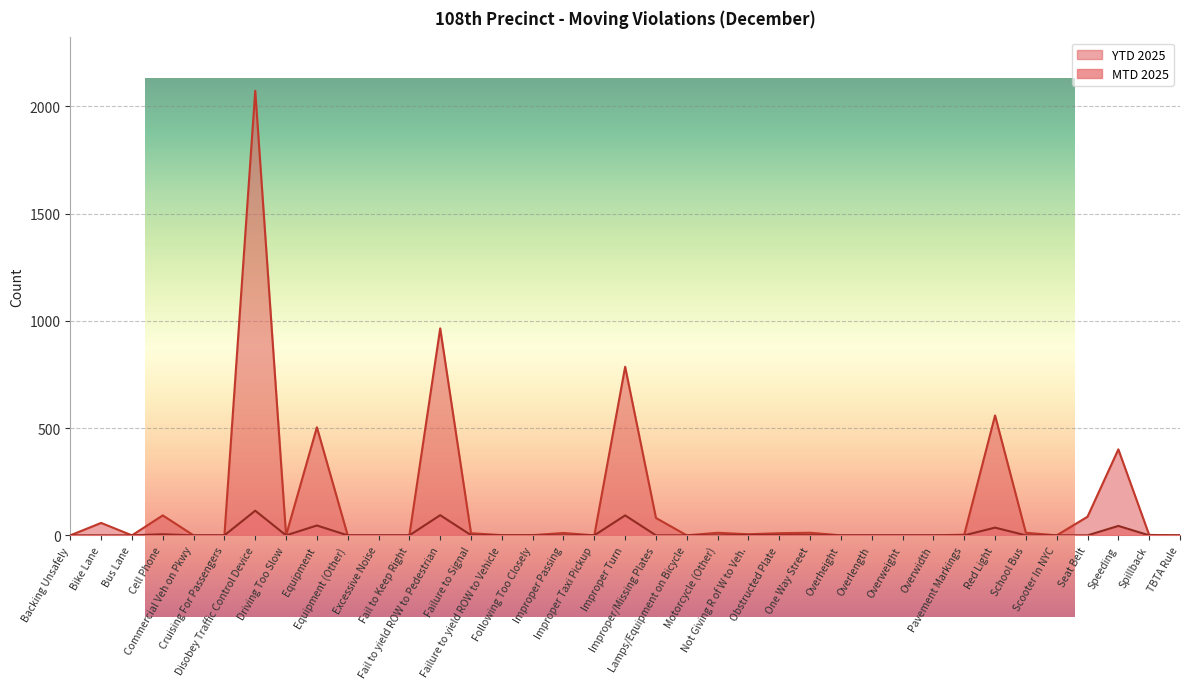

True or false: MTD 2025 and YTD 2025 cross at least once.

False